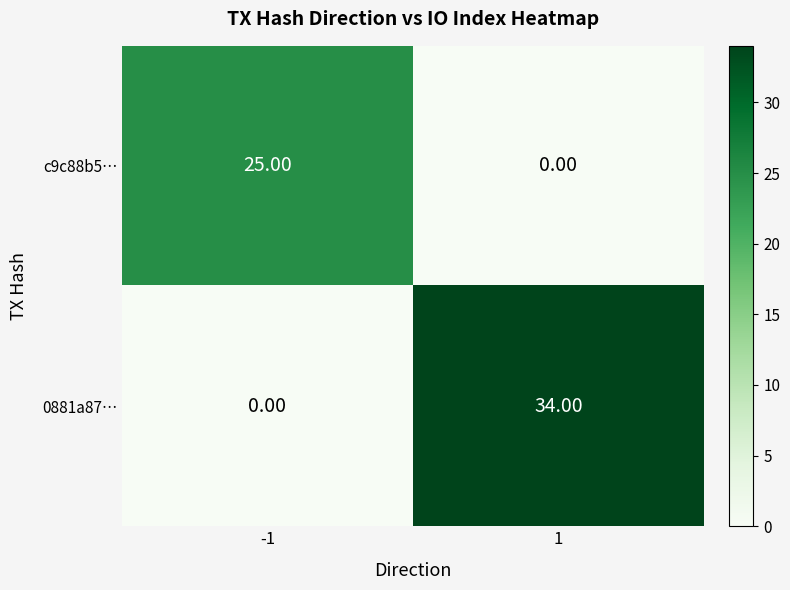

What is the difference between the maximum and minimum values in the 0881a87… series?

34